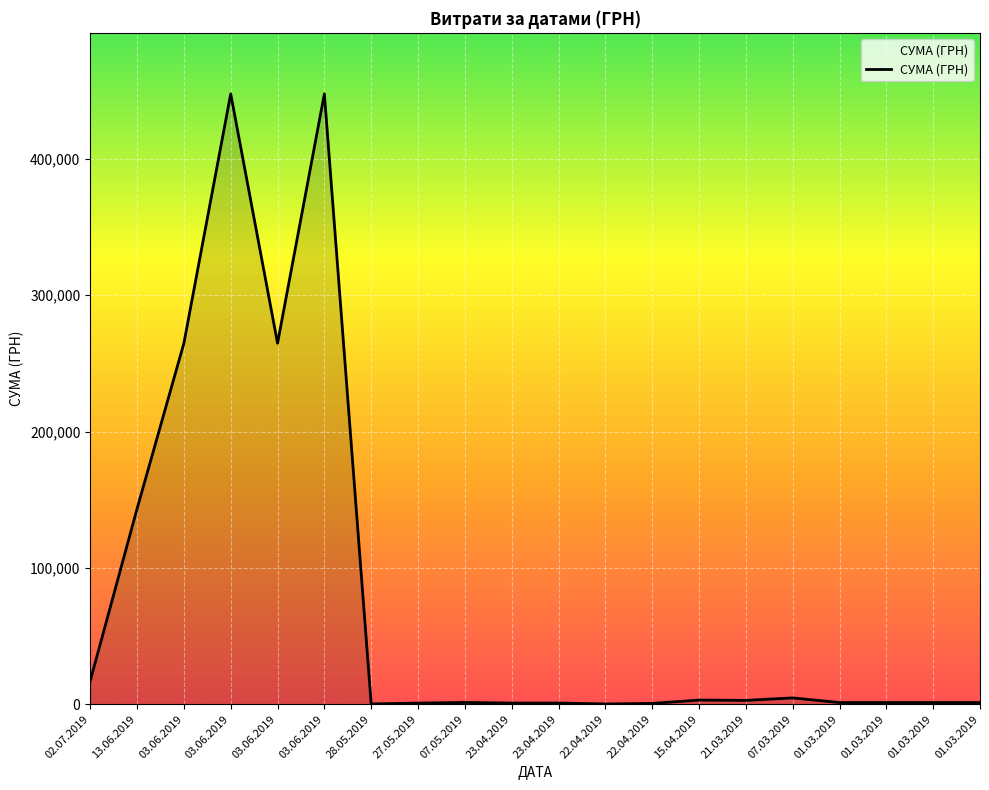

At which category does the data reach its first local valley?

03.06.2019